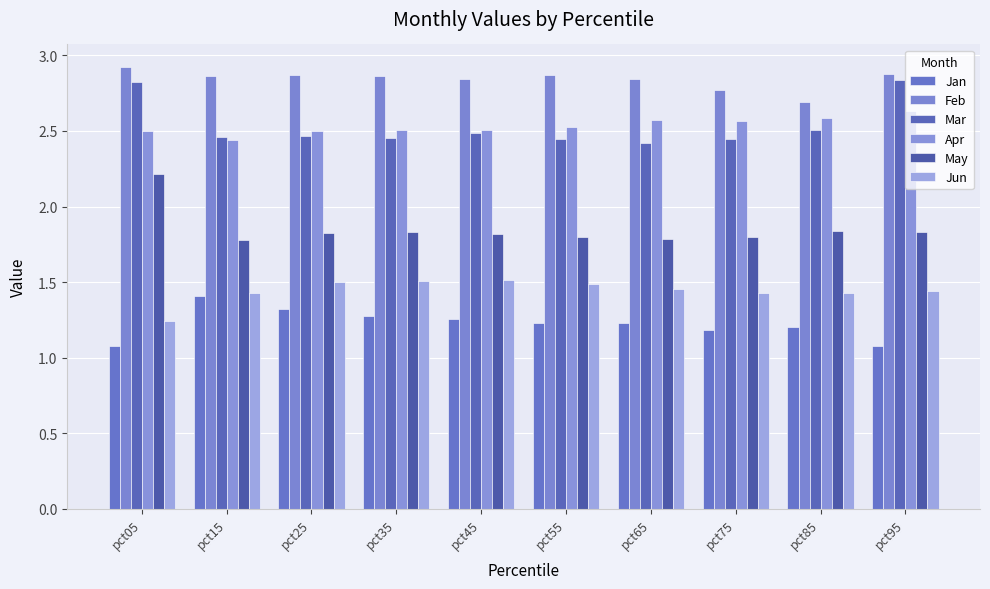

Rank the series at pct55 from lowest to highest value.

Jan, Jun, May, Mar, Apr, Feb